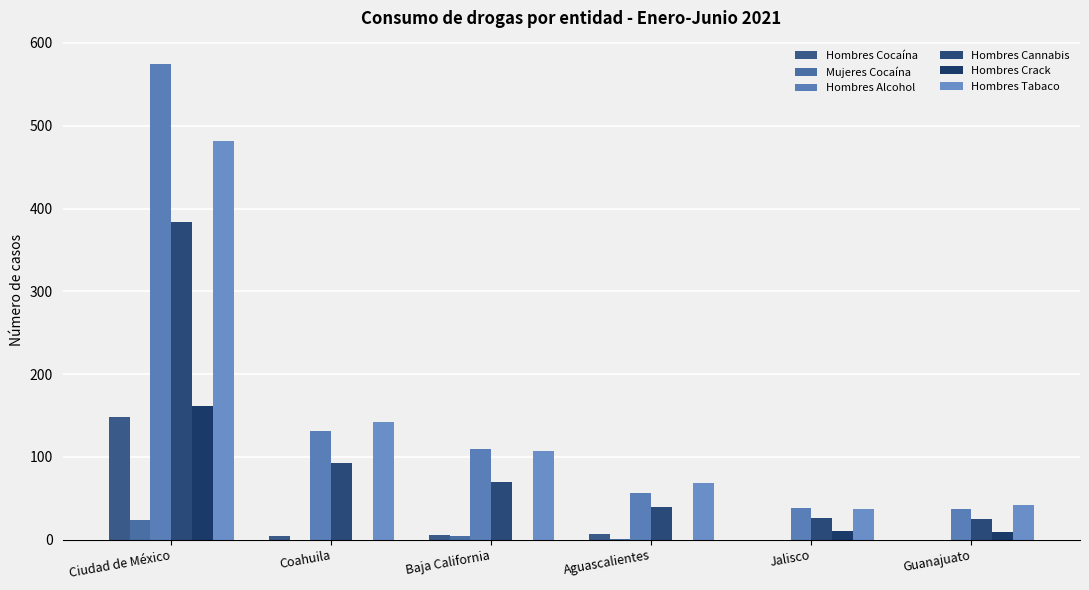

Reading right to left, transcribe all the data shown in this chart.

Hombres Cocaína: 0	0	7	6	5	148
Mujeres Cocaína: 0	0	1	4	0	24
Hombres Alcohol: 37	38	57	109	131	574
Hombres Cannabis: 25	26	40	70	93	384
Hombres Crack: 9	10	0	0	0	161
Hombres Tabaco: 42	37	68	107	142	482